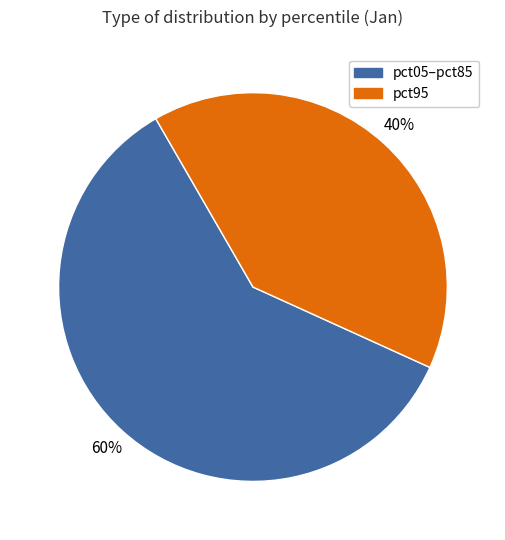

To the nearest percent, what is the difference between the pct95 and pct05–pct85 slice percentages?

20%